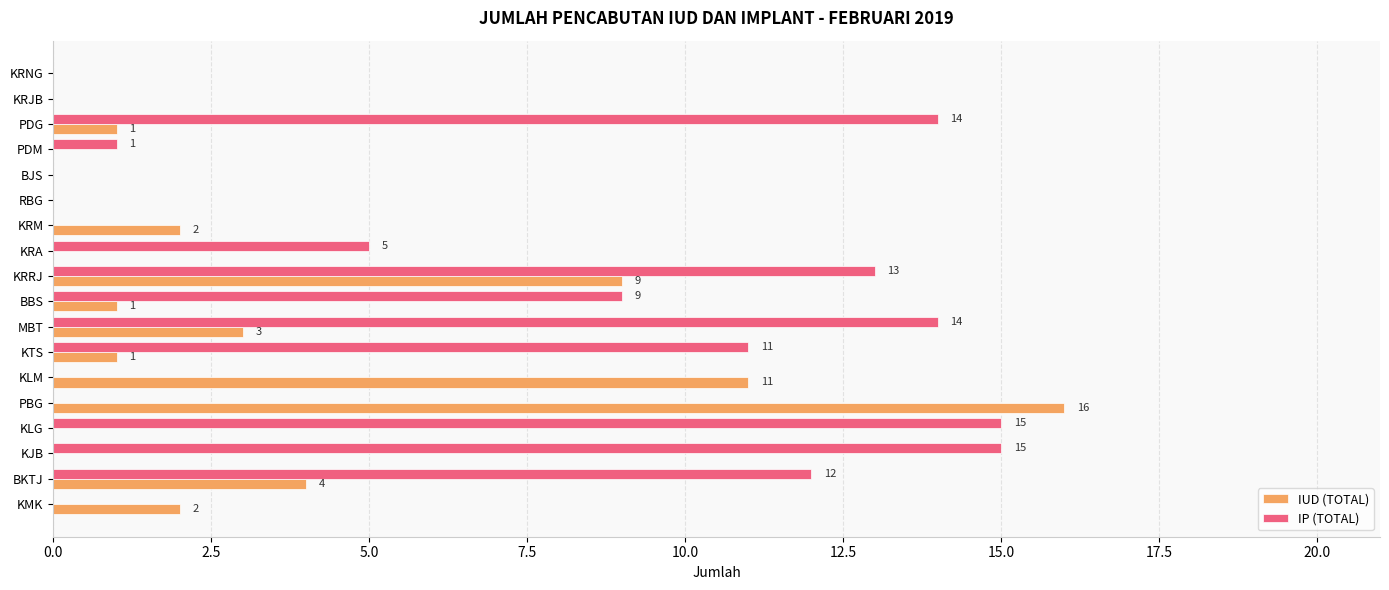

How many categories are shown in the chart?

18